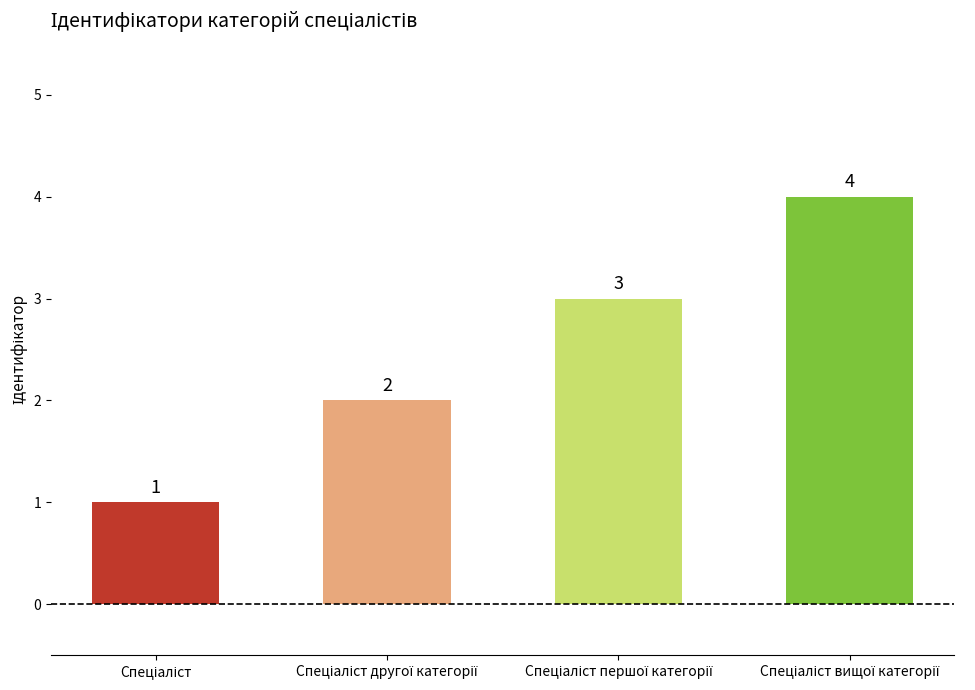

Count the values in the range 2 to 4.

3